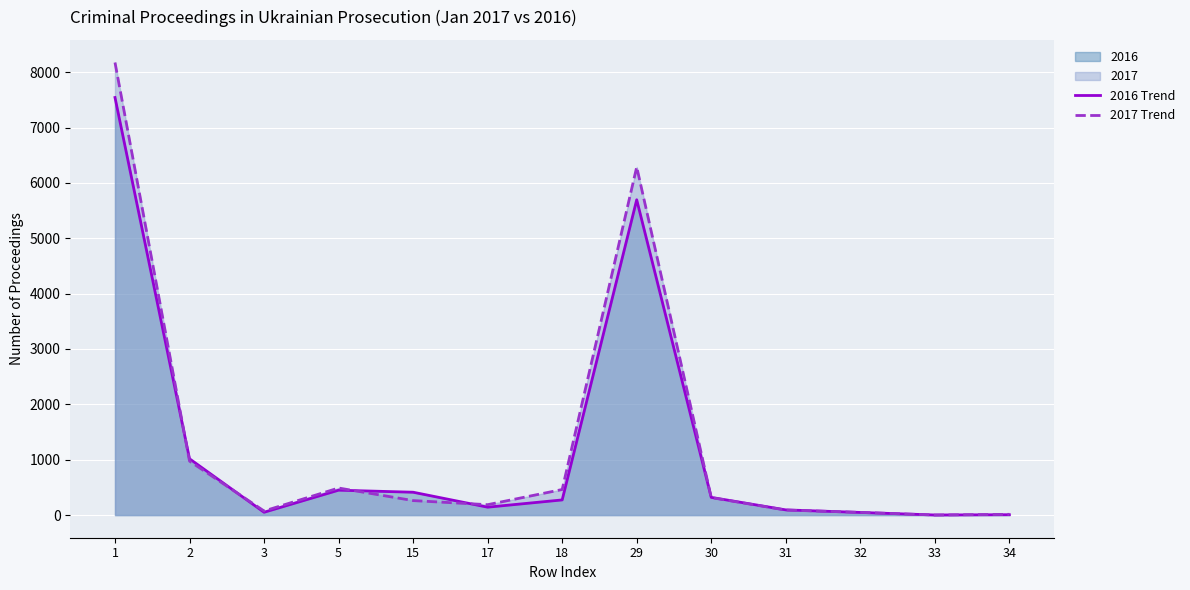

What is the difference between the second highest and second lowest values in the 2016 Trend series?

5688